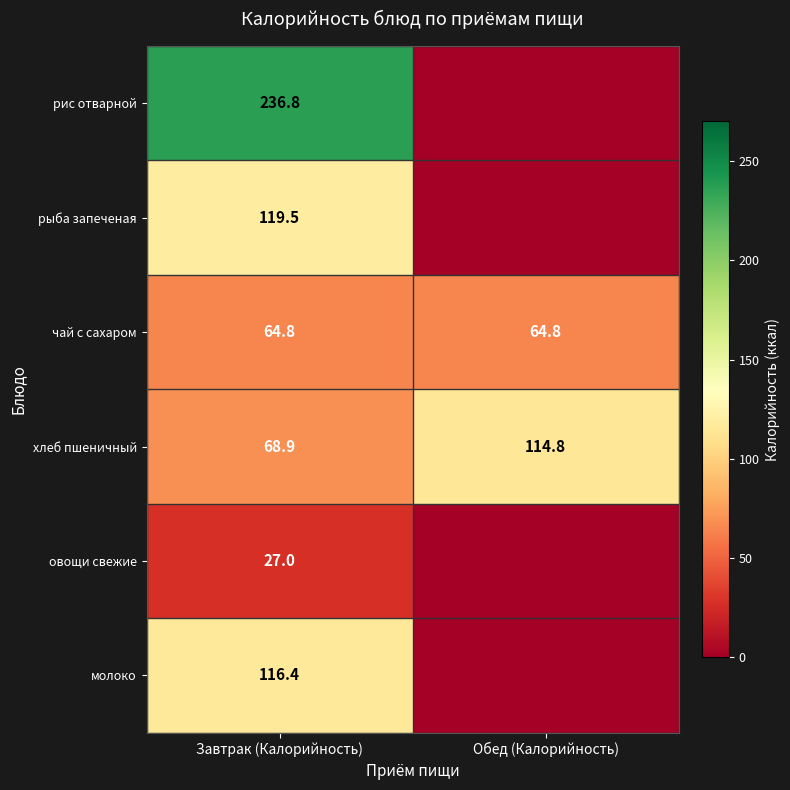

How many distinct data groups are displayed?

6